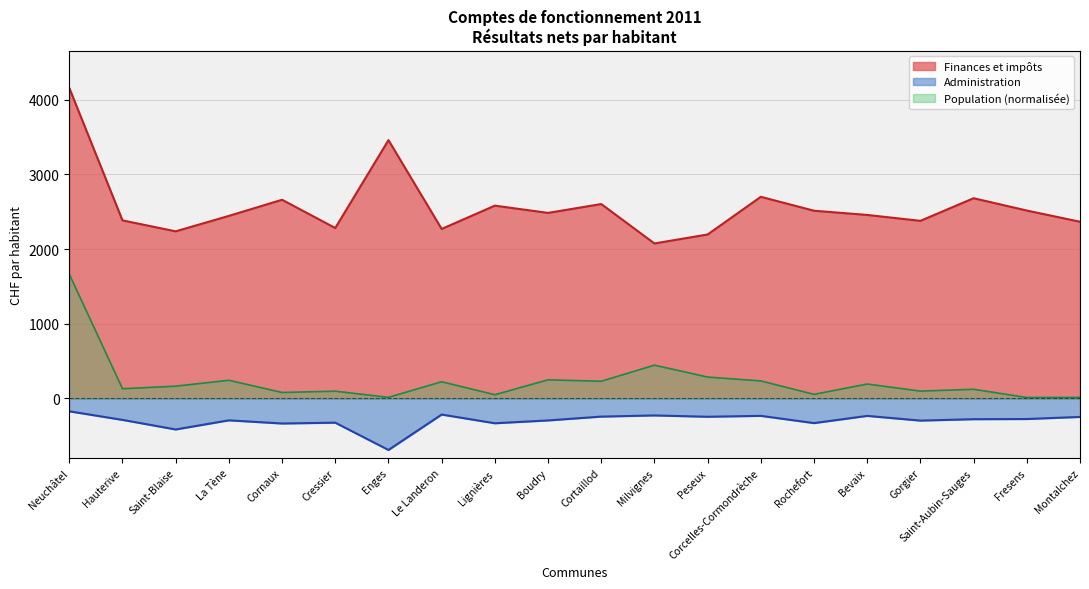

Where is the first local maximum for finances?

Cornaux